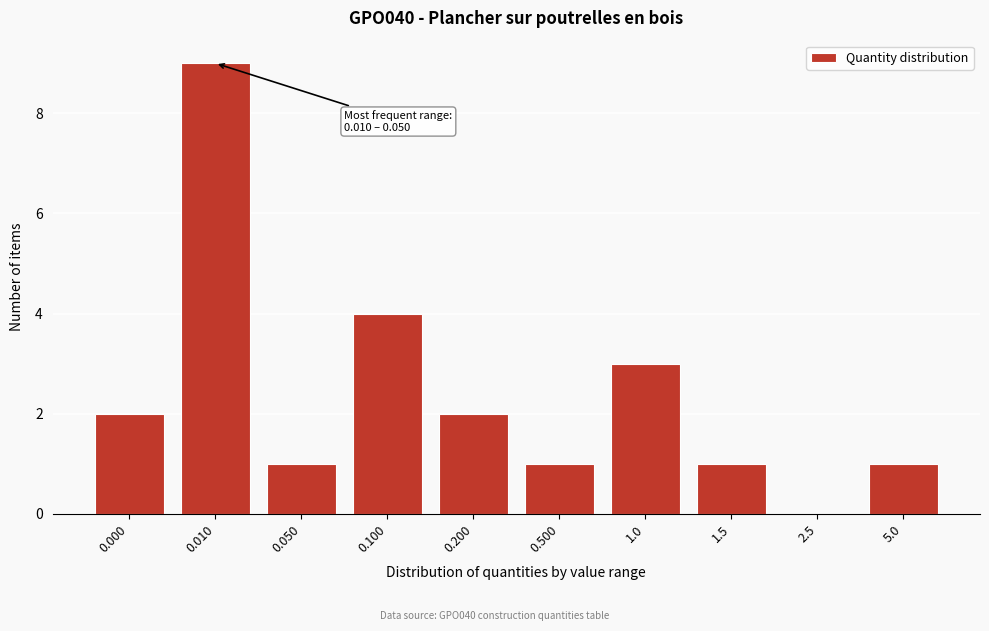

Reading right to left, what are all the values shown in this chart?

5.0=1	2.5=0	1.5=1	1.0=3	0.500=1	0.200=2	0.100=4	0.050=1	0.010=9	0.000=2